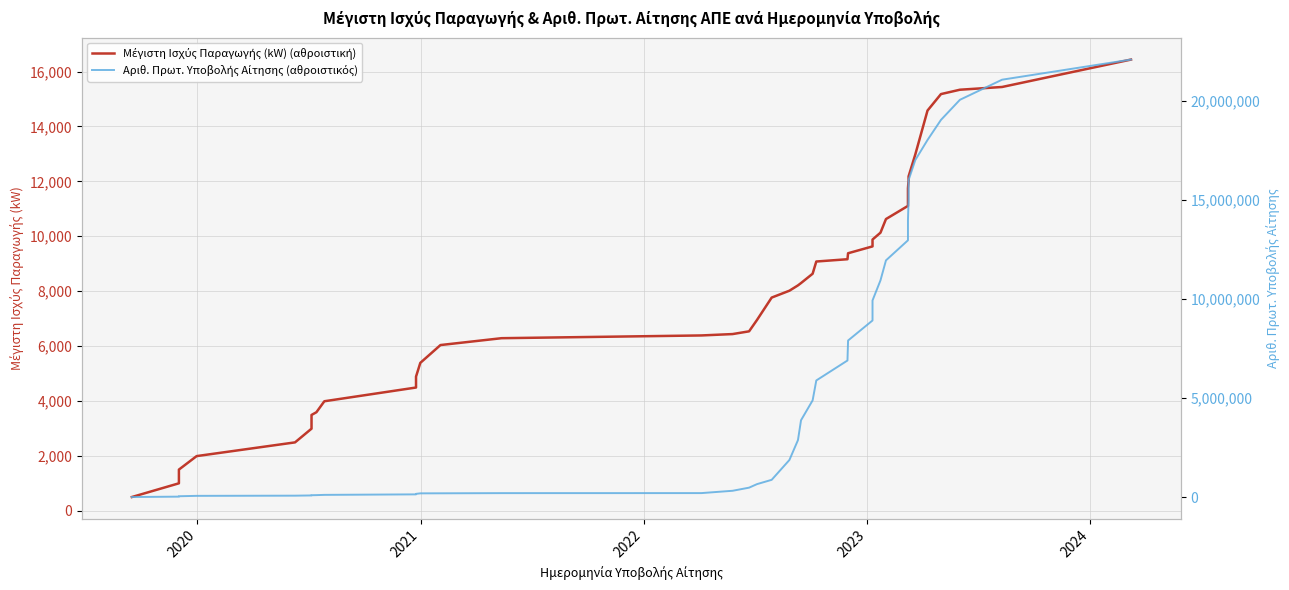

What is the sum of all Αριθ. Πρωτ. Υποβολής Αίτησης (αθροιστικός) values?

255282286.0